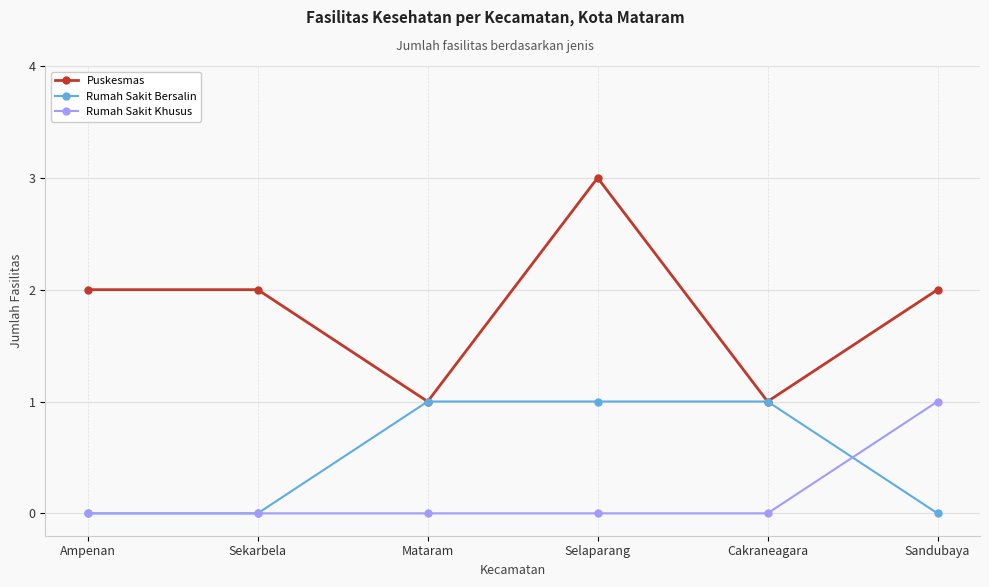

Reading left to right, list all the values displayed in this chart.

Puskesmas: Ampenan=2	Sekarbela=2	Mataram=1	Selaparang=3	Cakraneagara=1	Sandubaya=2
Rumah Sakit Bersalin: Ampenan=0	Sekarbela=0	Mataram=1	Selaparang=1	Cakraneagara=1	Sandubaya=0
Rumah Sakit Khusus: Ampenan=0	Sekarbela=0	Mataram=0	Selaparang=0	Cakraneagara=0	Sandubaya=1